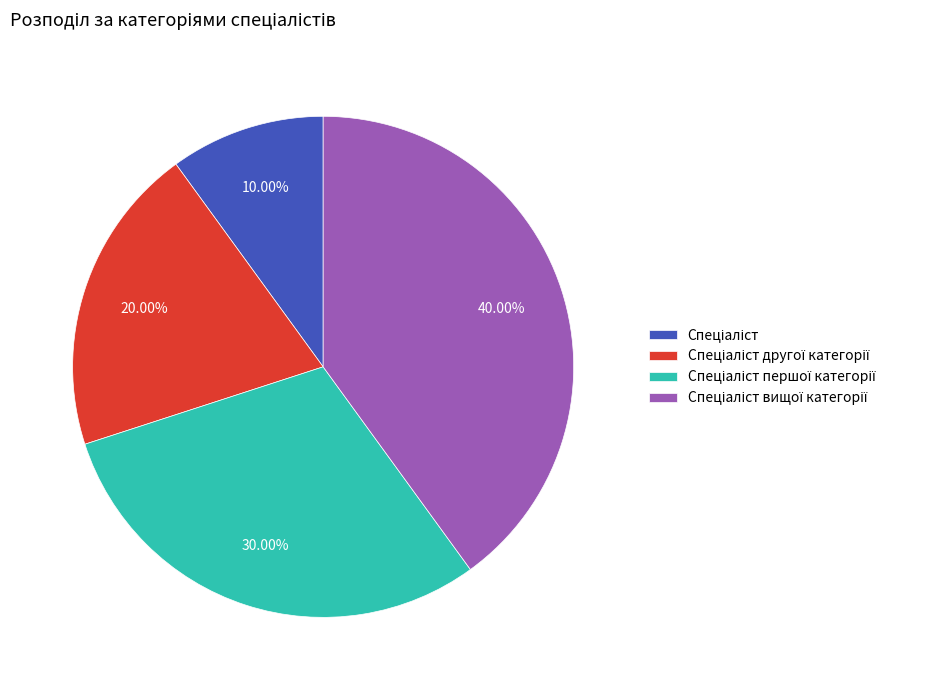

Is there any slice that represents more than half of the pie?

No